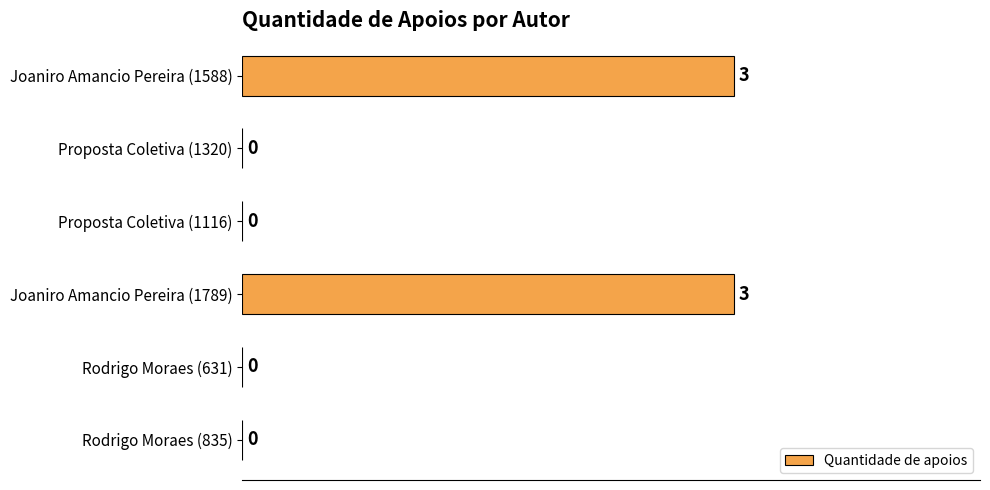

How many values are between 0 and 3?

6